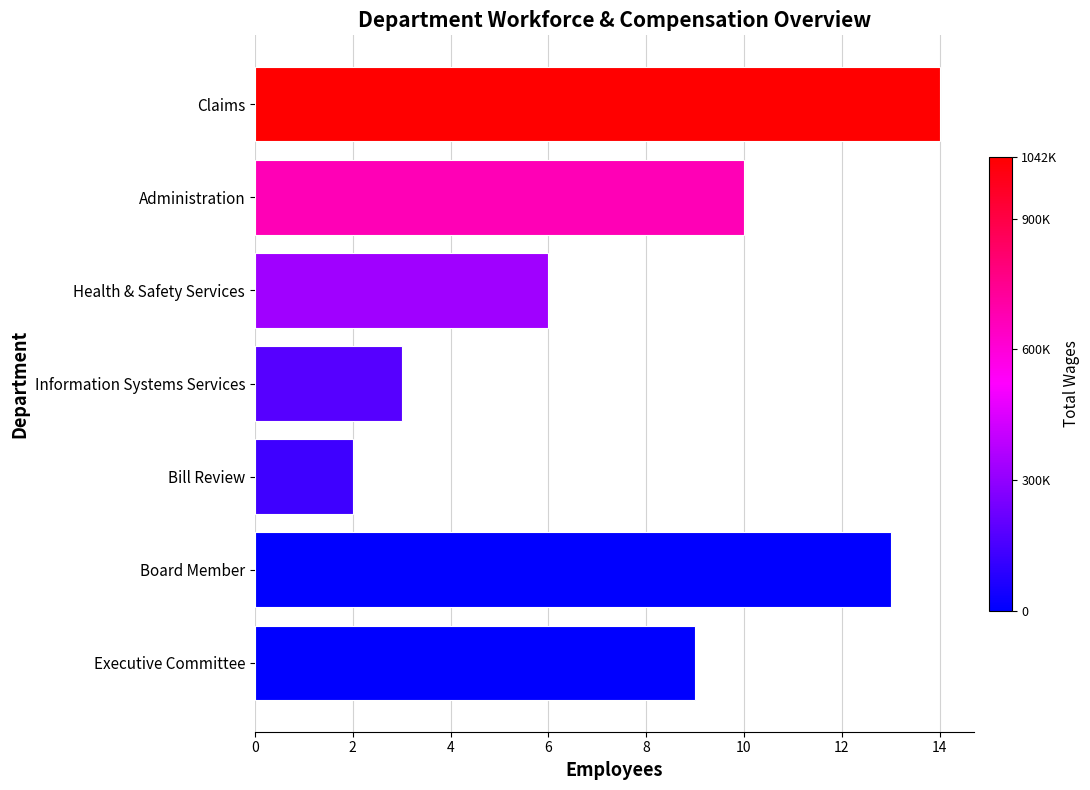

What is the ratio of the value at Health & Safety Services to the value at Information Systems Services?

2.0